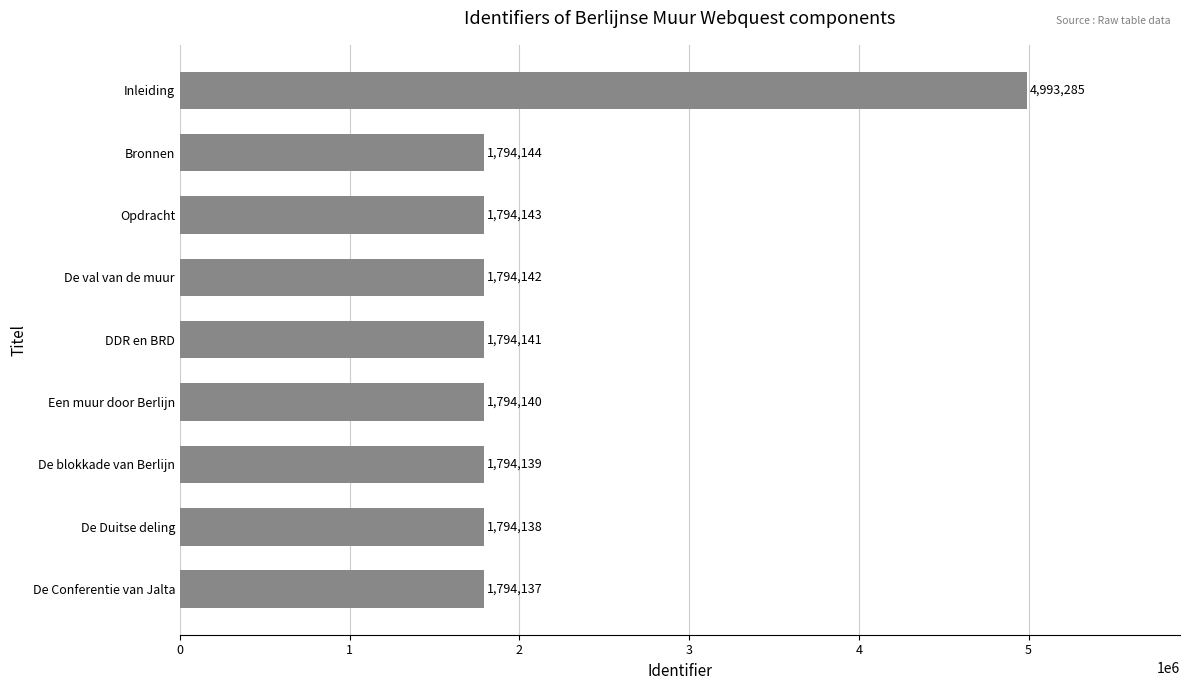

At which label is the value closest to 3393711?

Bronnen